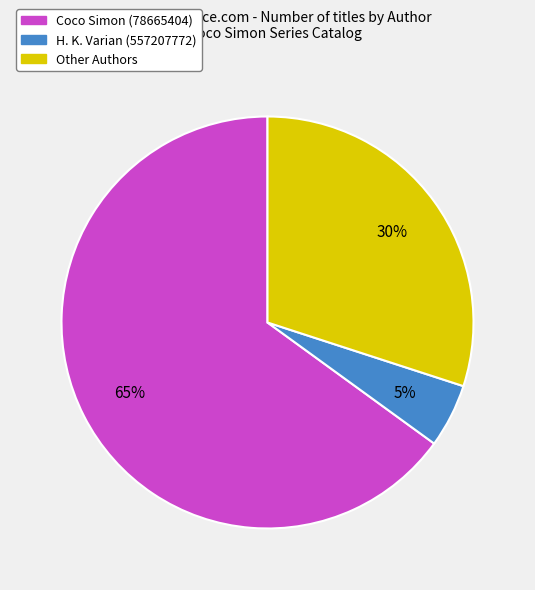

Is there a majority slice in this chart?

Yes